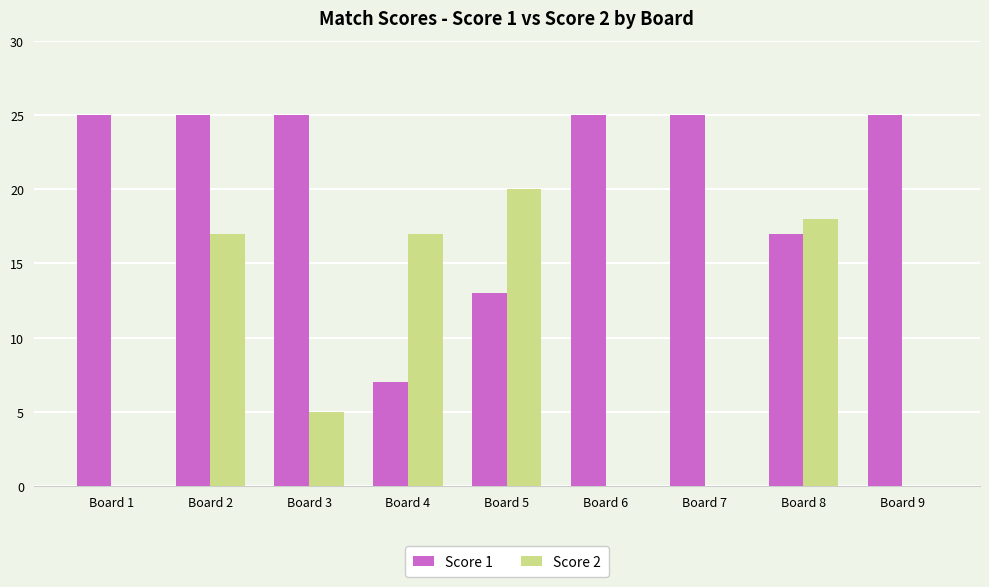

Reading left to right, extract all data points from this chart.

Score 1: 25	25	25	7	13	25	25	17	25
Score 2: 0	17	5	17	20	0	0	18	0